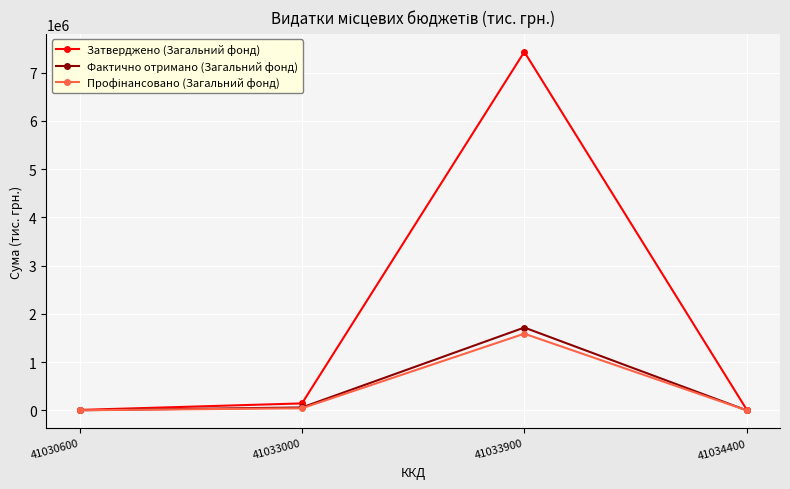

Does the chart display data point markers on the line(s)?

Yes